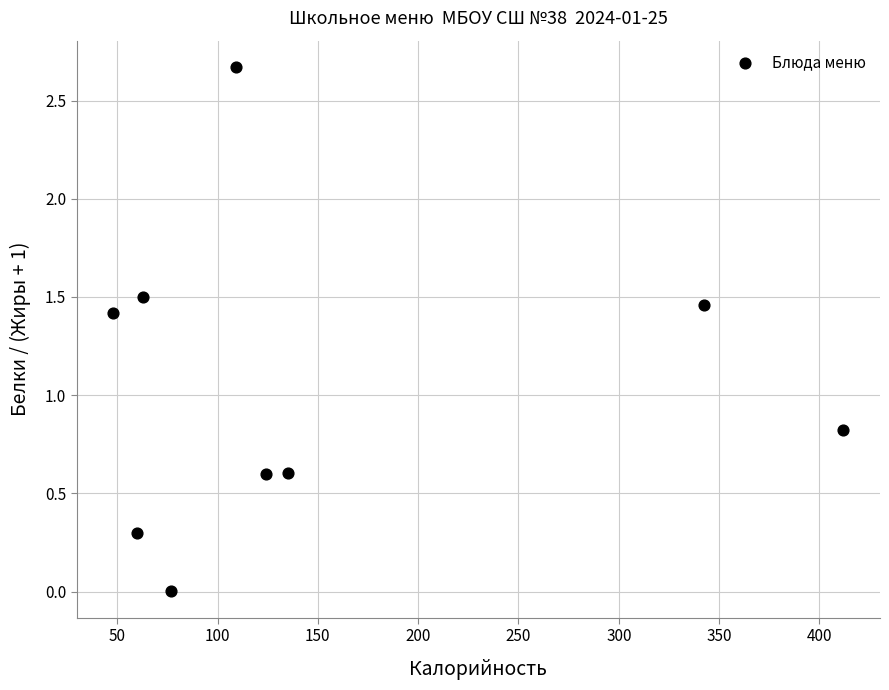

What is the average X value?

152.3